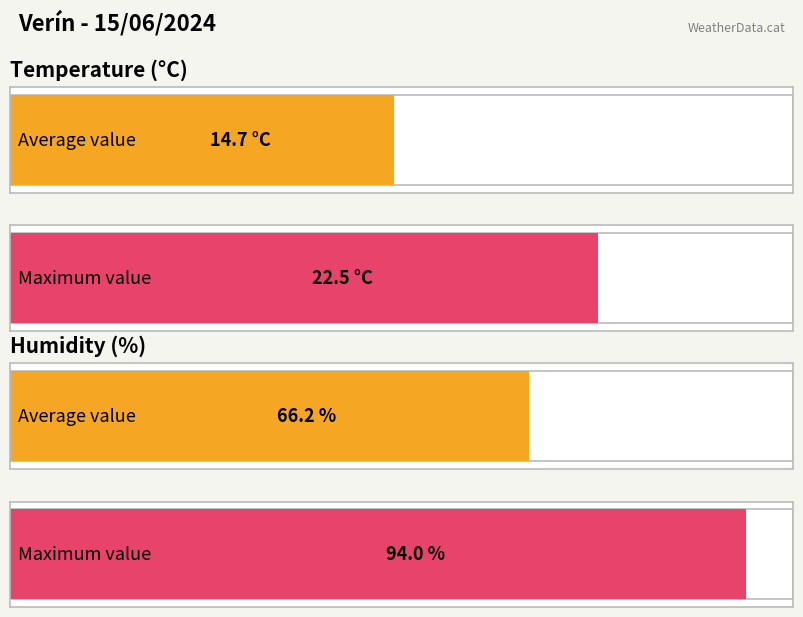

What is the average value of the Temperature (C) series?

14.7